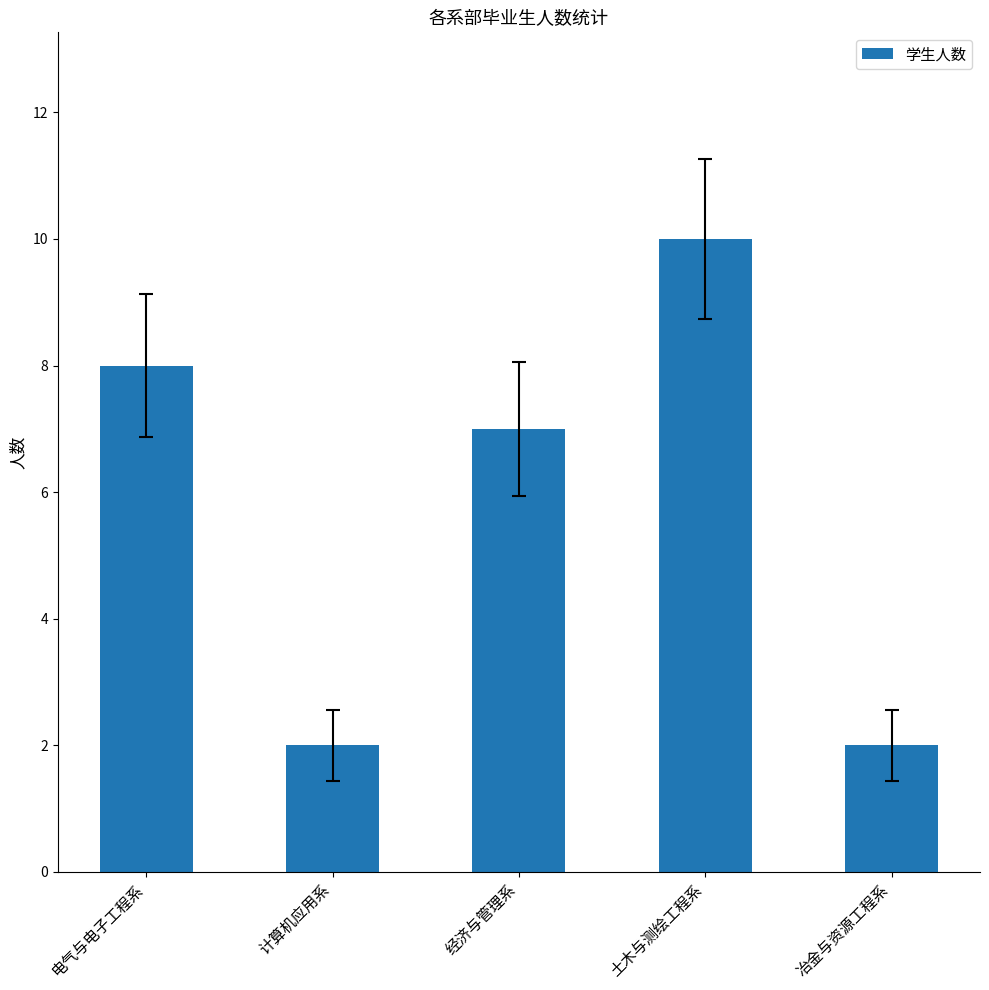

How many values are below 7?

2